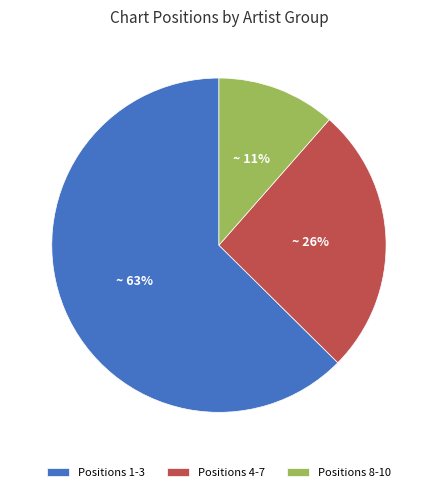

Rank the categories by value from highest to lowest.

Positions 1-3, Positions 4-7, Positions 8-10